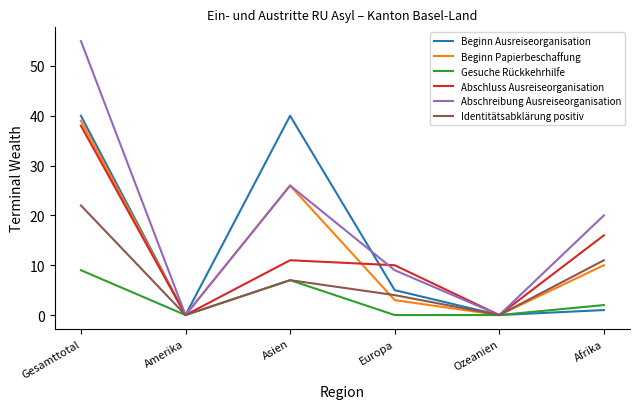

What position from the right is Amerika?

5